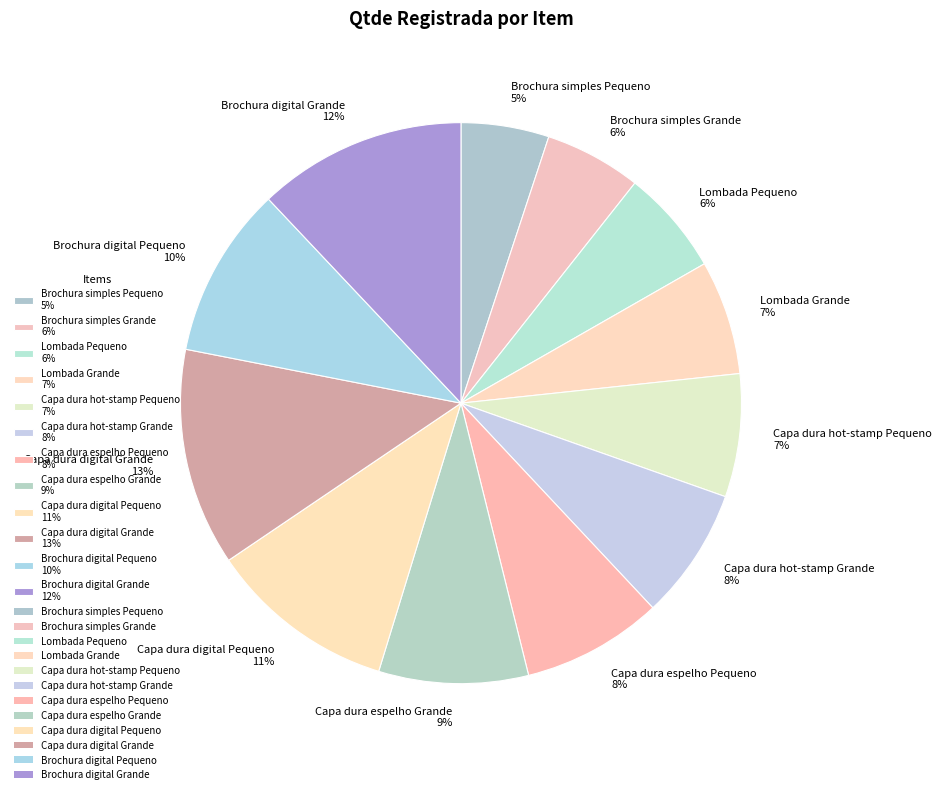

How many segments does this pie chart have?

12